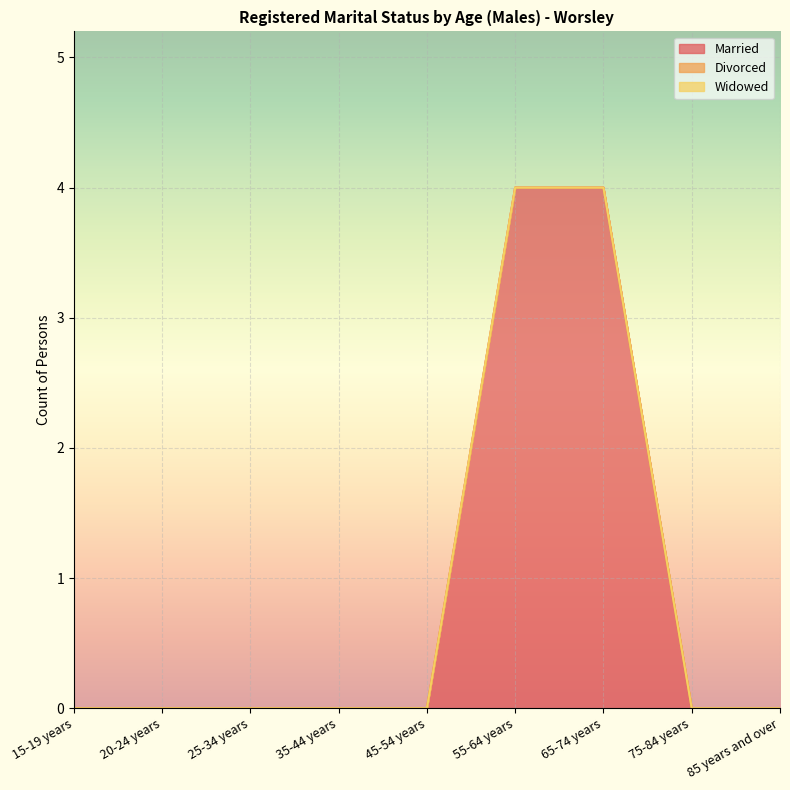

Which category has the lowest value across all series?

15-19 years